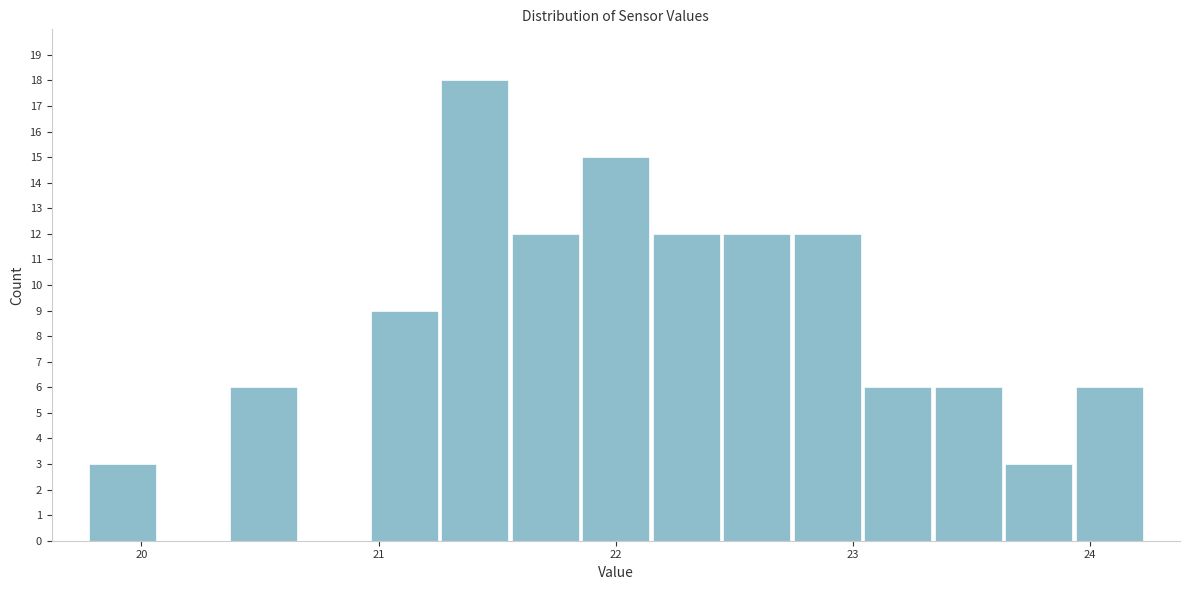

Read against the x-axis, roughly where is the centre of the tallest bar?

21.4